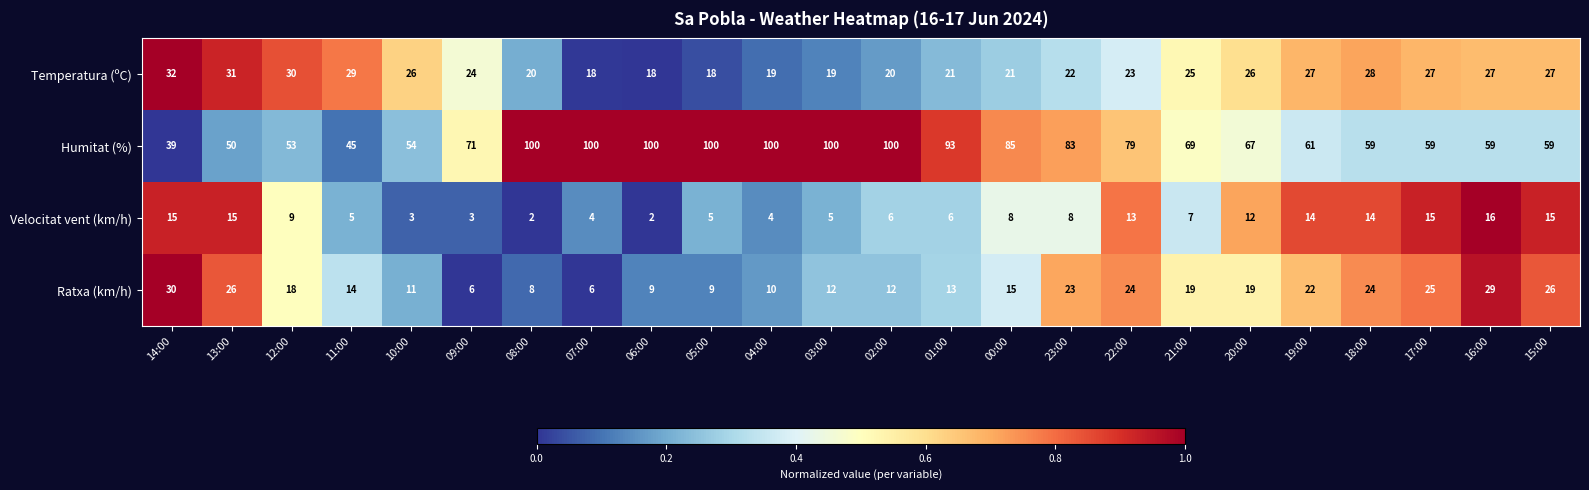

Where is Ratxa (km/h) nearest to the value 18?

12:00